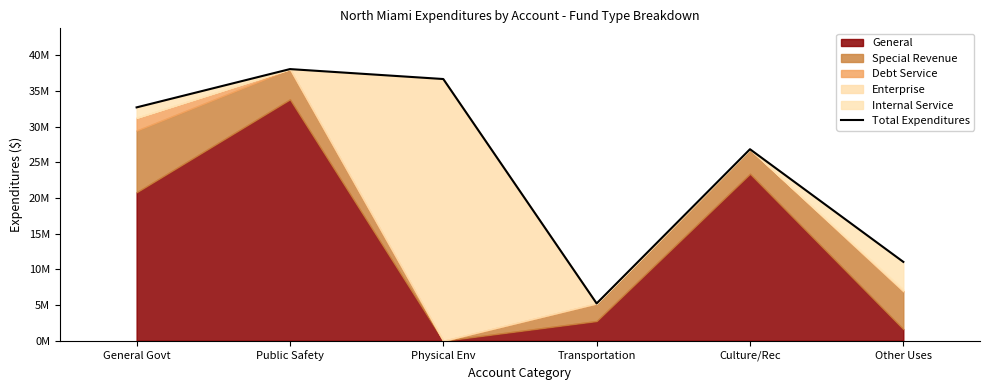

True or false: the data shows 38050124 at Public Safety.

True